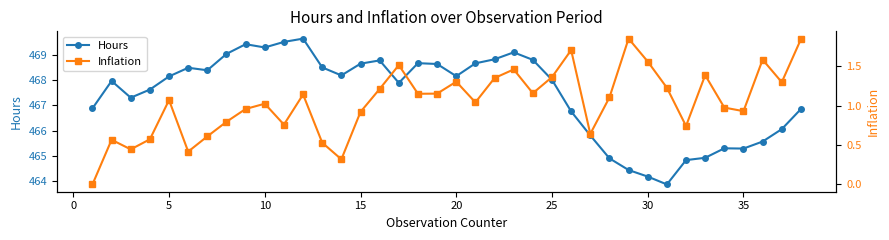

What is the minimum value for Hours?

463.9